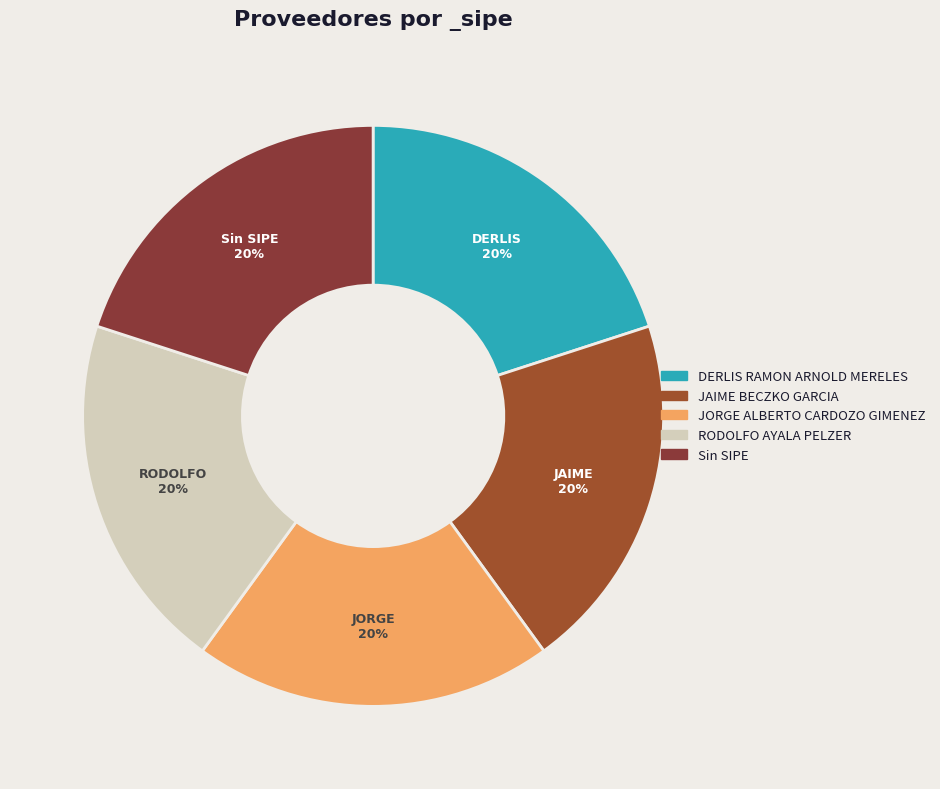

Count the number of slices in the pie.

5